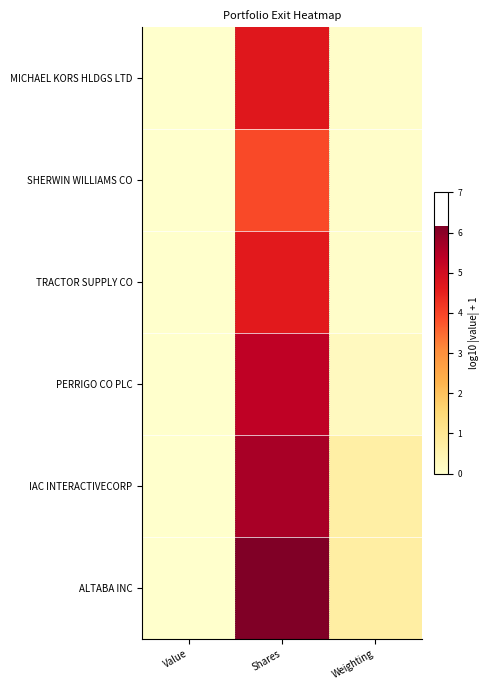

Which series has the largest total across all categories?

ALTABA INC